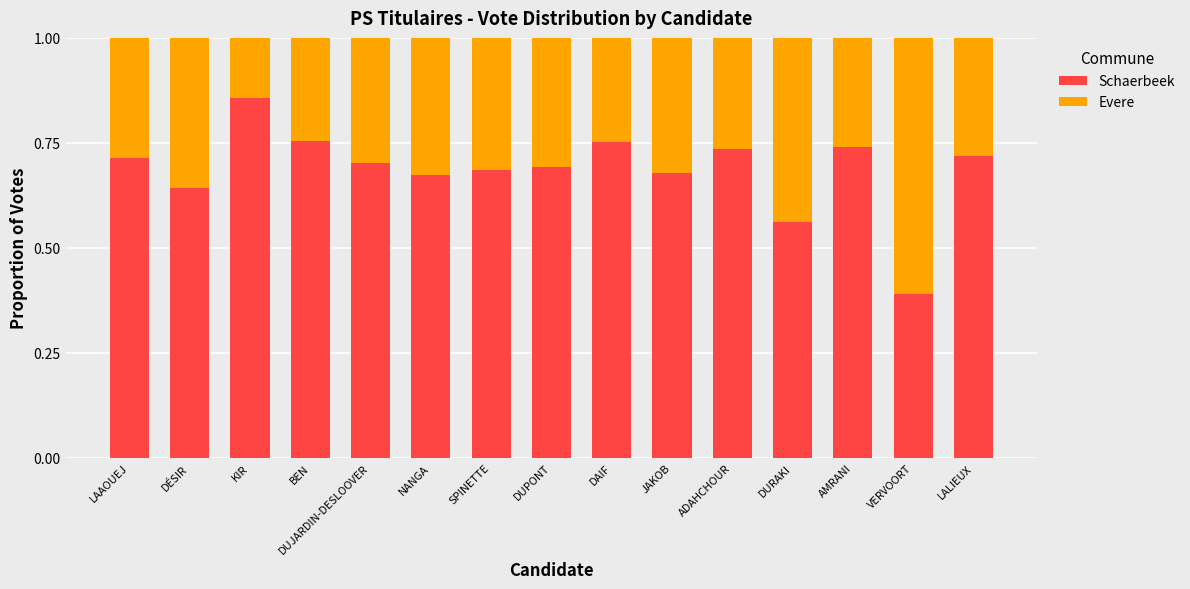

Is it true that Schaerbeek equals 1.3 at DAIF?

False